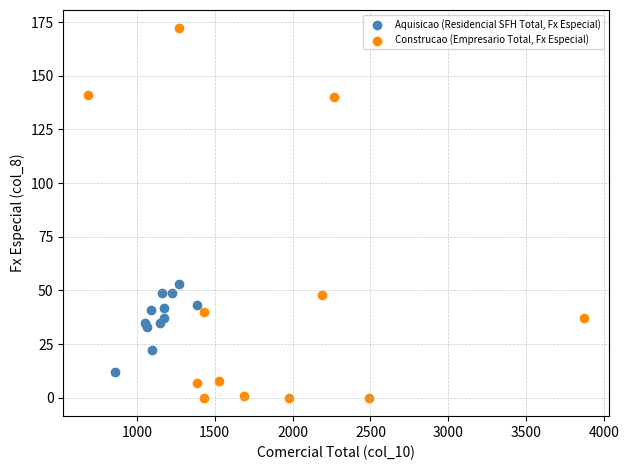

Which series reaches the maximum Y coordinate?

Construcao (Empresario Total, Fx Especial)